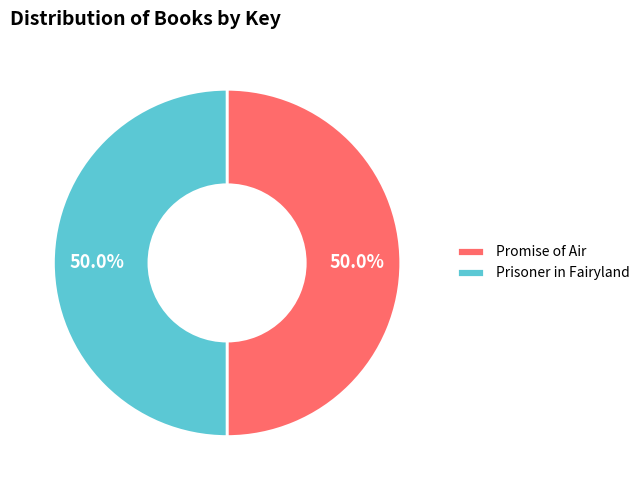

Is it true that Prisoner in Fairyland is 60% of the pie?

False